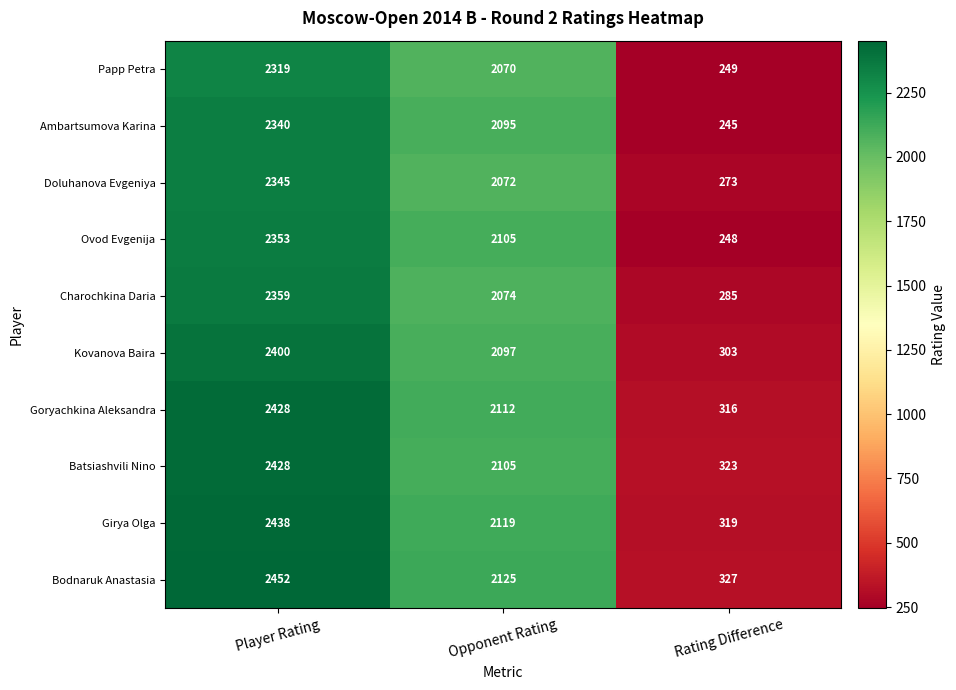

At how many categories does at least one series exceed 501?

2